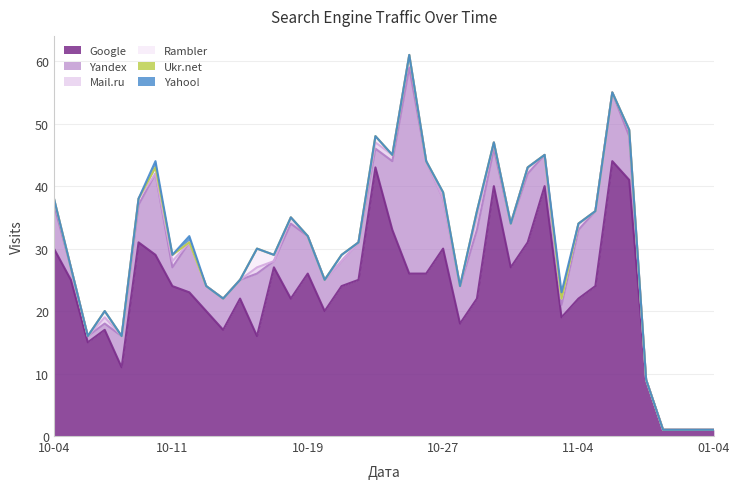

Which series has the largest range (max minus min)?

Google